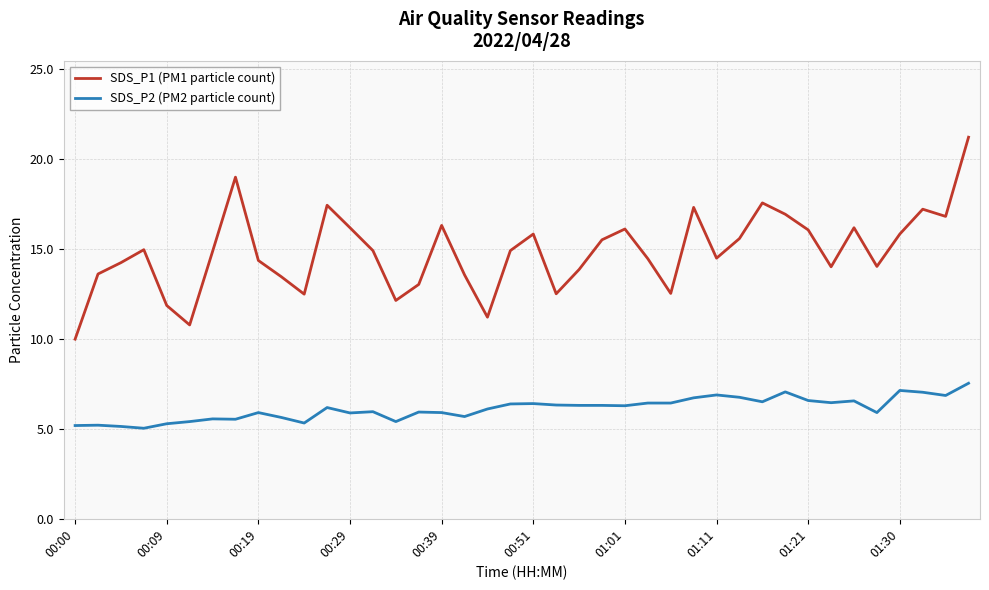

Which series has the largest total across all categories?

SDS_P1 (PM1 particle count)